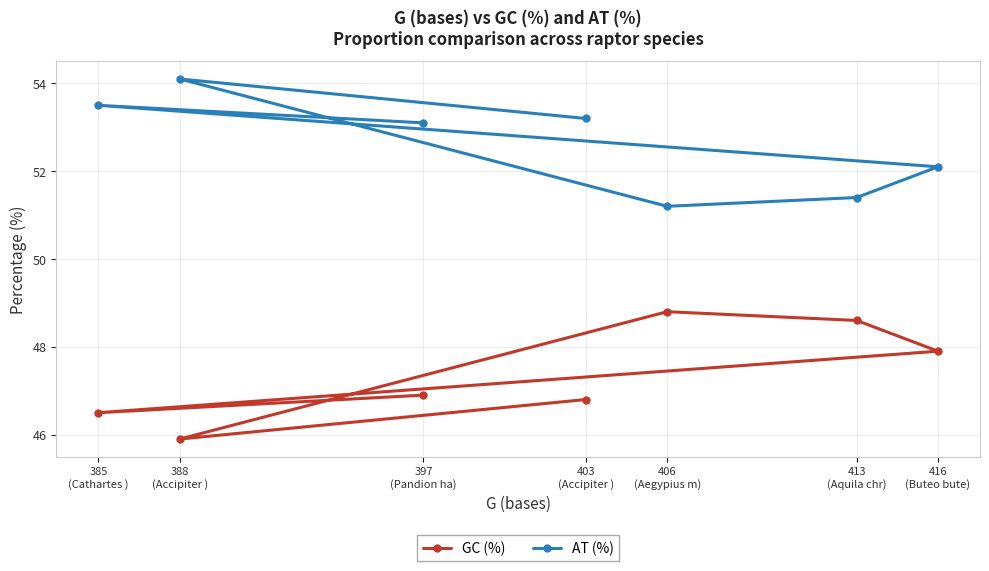

Reading left to right, transcribe all the data shown in this chart.

GC (%): 385
(Cathartes )=46.5	388
(Accipiter )=45.9	397
(Pandion ha)=46.9	403
(Accipiter )=46.8	406
(Aegypius m)=48.8	413
(Aquila chr)=48.6	416
(Buteo bute)=47.9
AT (%): 385
(Cathartes )=53.5	388
(Accipiter )=54.1	397
(Pandion ha)=53.1	403
(Accipiter )=53.2	406
(Aegypius m)=51.2	413
(Aquila chr)=51.4	416
(Buteo bute)=52.1